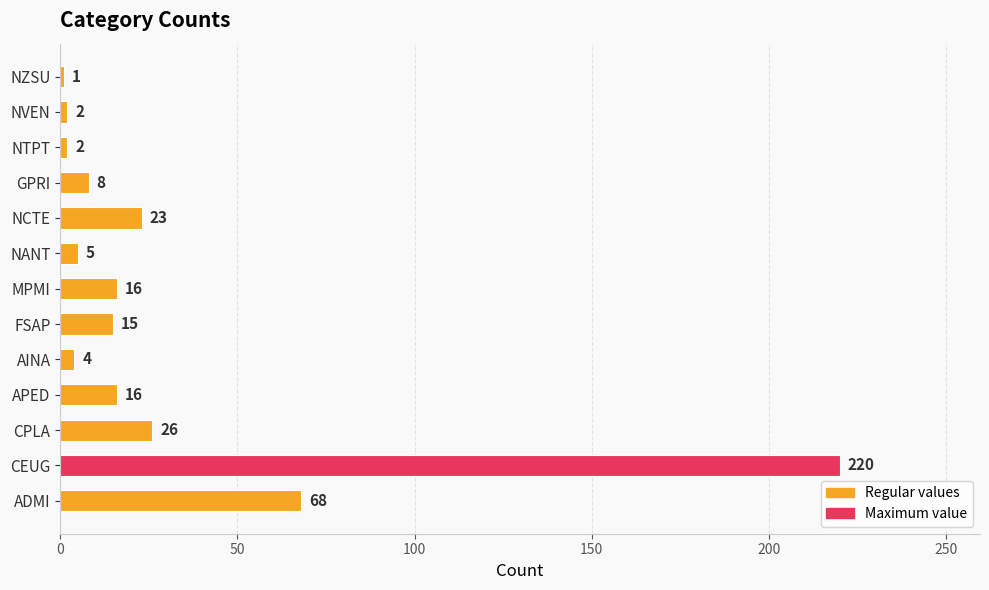

Reading bottom to top, list all the values displayed in this chart.

ADMI=68	CEUG=220	CPLA=26	APED=16	AINA=4	FSAP=15	MPMI=16	NANT=5	NCTE=23	GPRI=8	NTPT=2	NVEN=2	NZSU=1